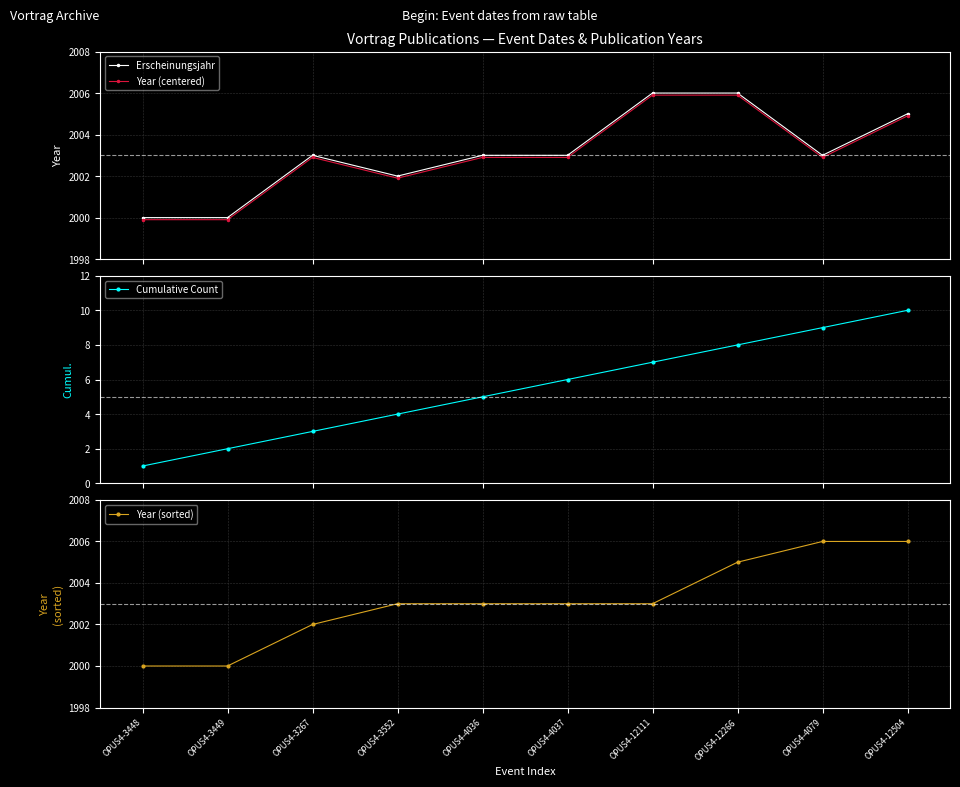

Between OPUS4-4079 and OPUS4-3449, which is larger?

OPUS4-4079